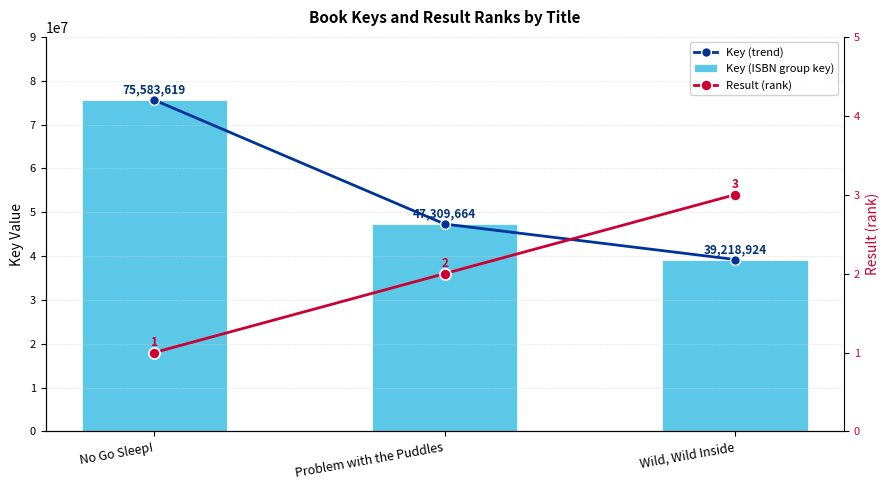

What is the total value across all series at Problem with the Puddles?

94619330